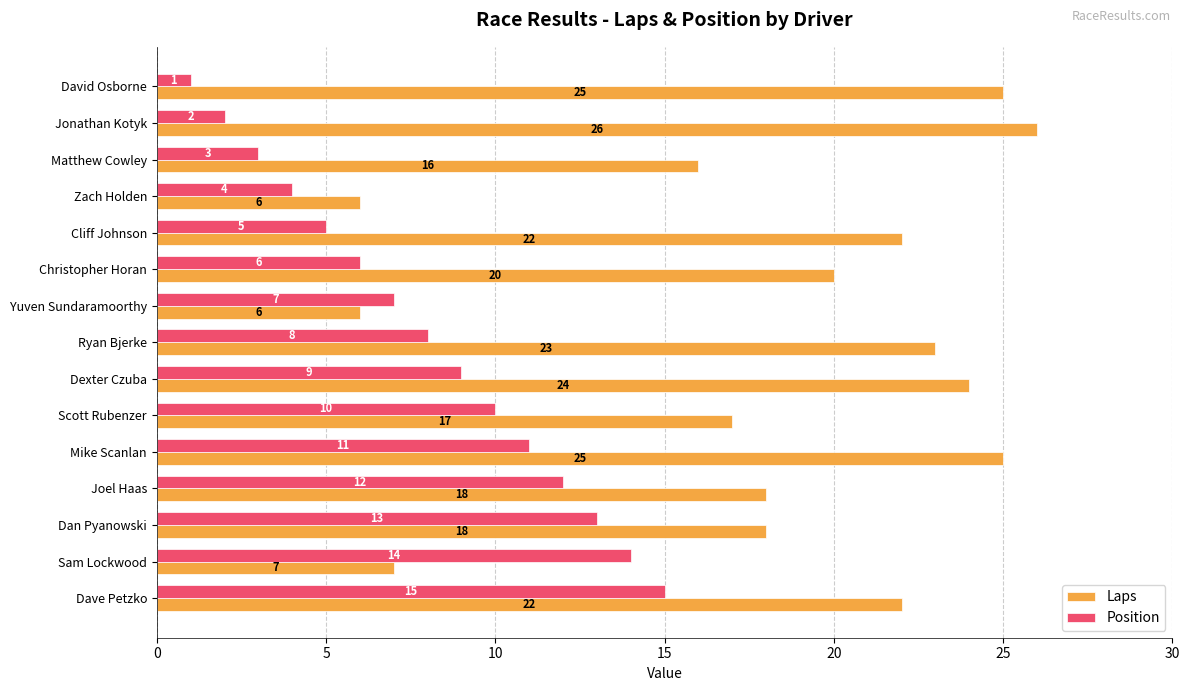

Which category has the highest value in the Position series?

Dave Petzko